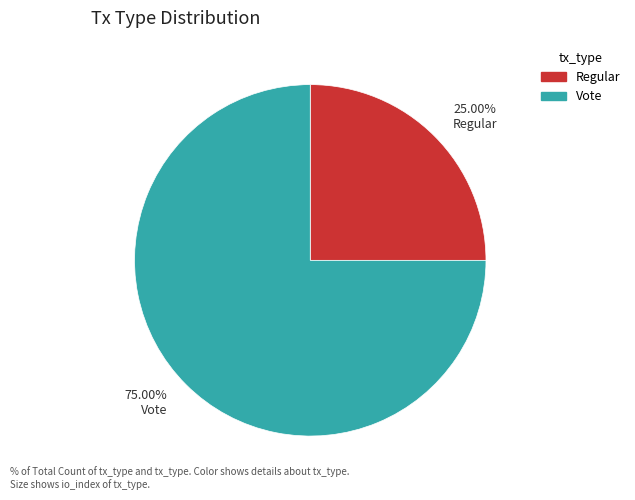

How many slices are in this pie chart?

2